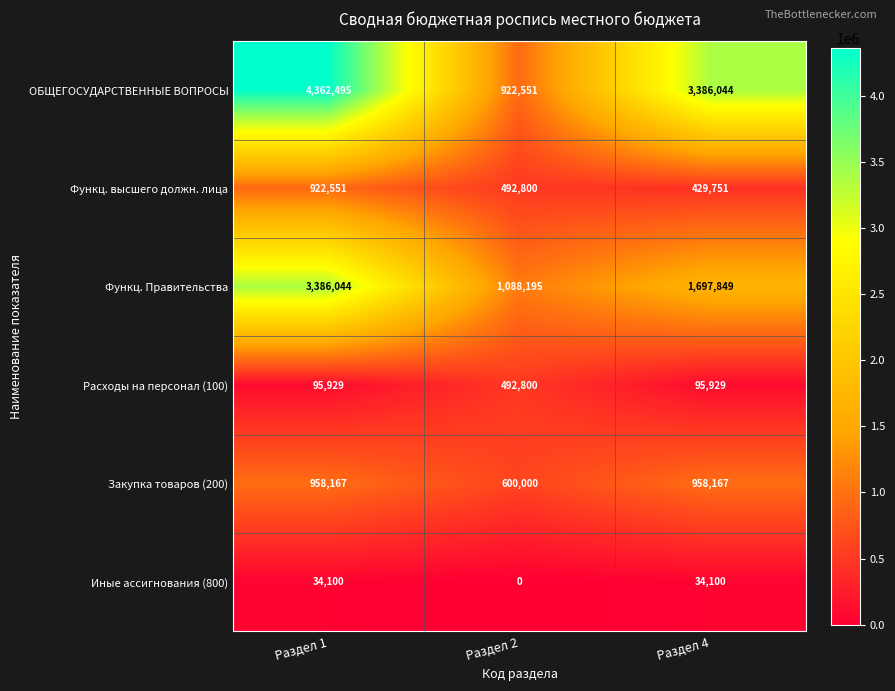

Count the number of categories in the chart.

3